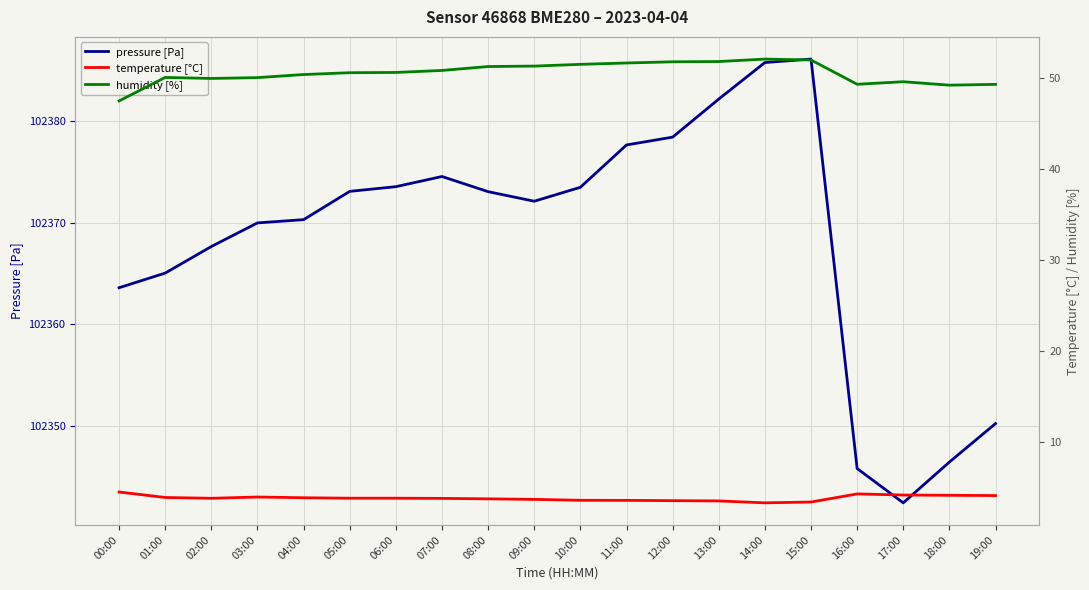

Between 03:00 and 05:00, which series saw the biggest shift?

pressure [Pa]